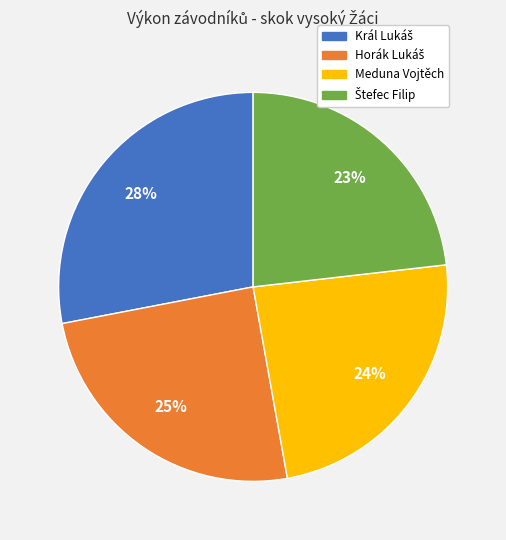

Does Meduna Vojtěch represent more than half of the total?

No